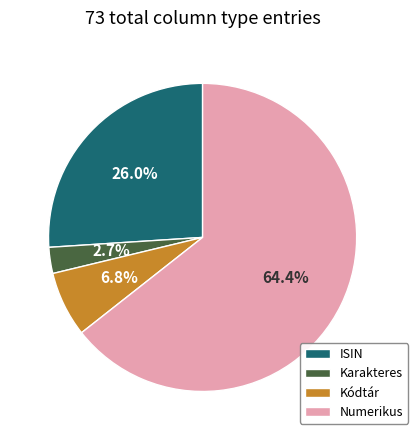

Is it true that ISIN is 26% of the pie?

True